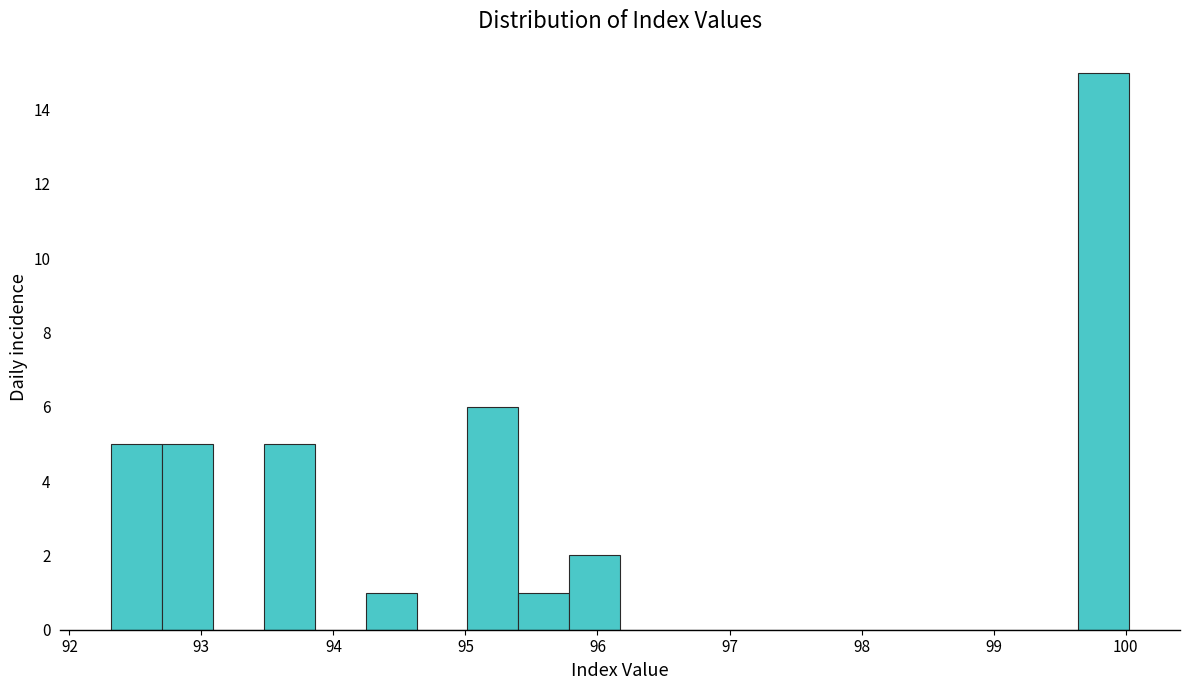

Read against the x-axis, roughly where is the centre of the tallest bar?

99.8